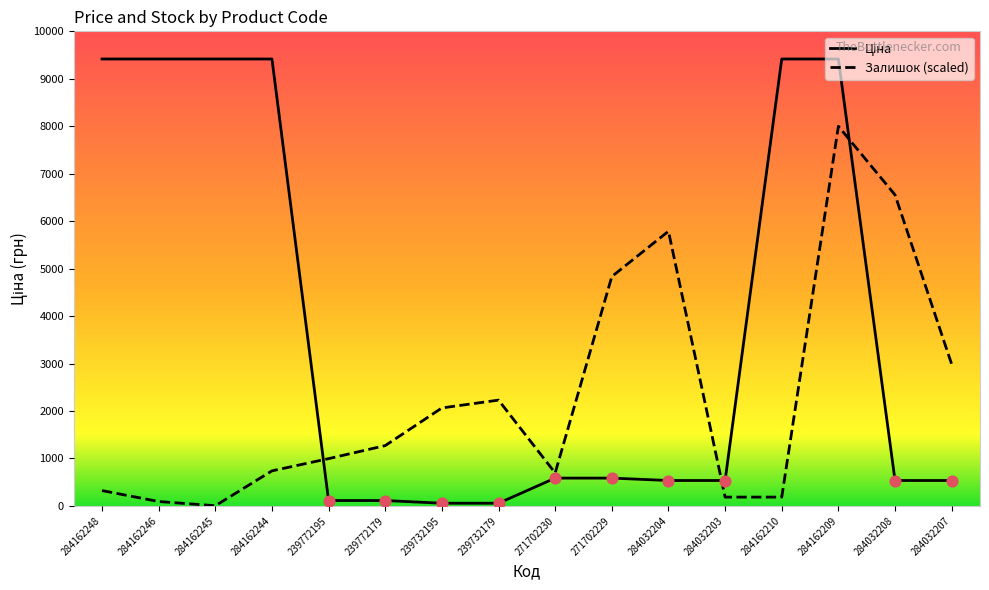

What is the difference between the highest and lowest values at 284162248?

9094.0